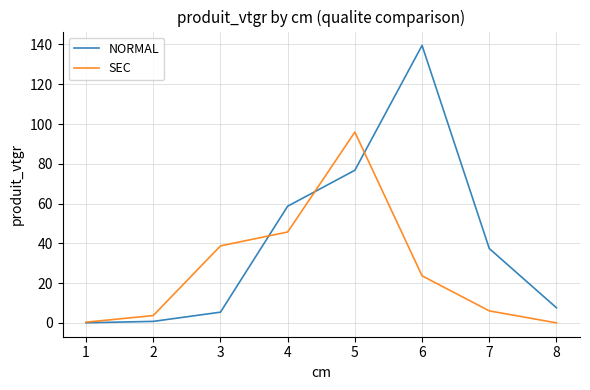

True or false: NORMAL has a value of 76.7 at 5.

True